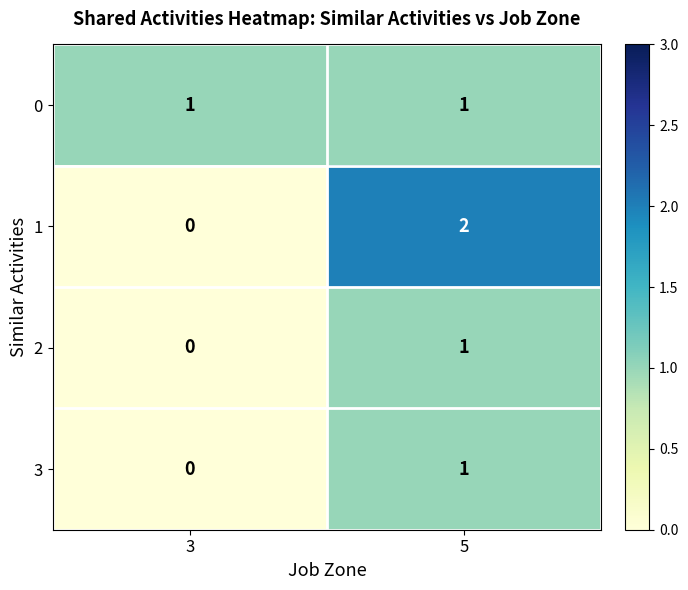

At which category is the sum across all series the highest?

5